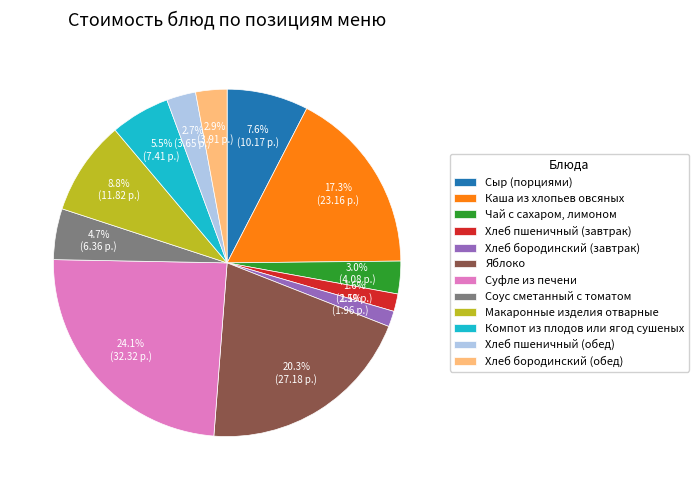

Do Хлеб пшеничный (завтрак) and Яблоко together represent more than half of the pie?

No